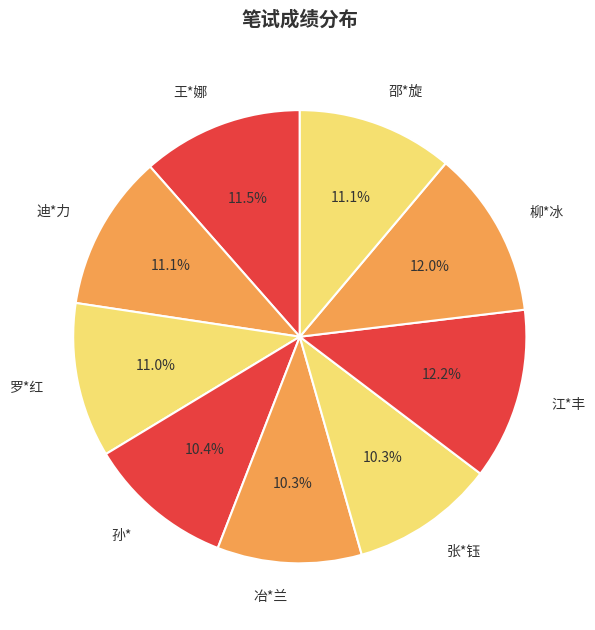

Which has a higher value, 江*丰 or 迪*力?

江*丰